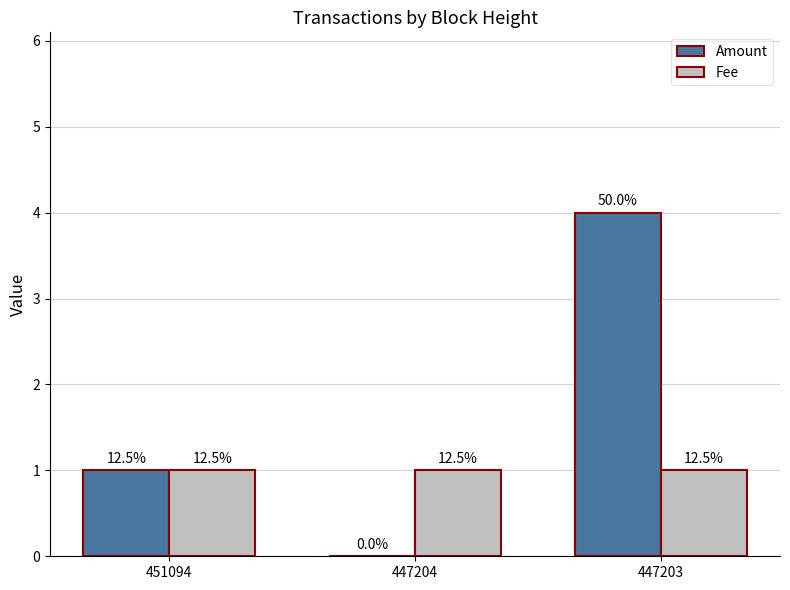

Between 451094 and 447203, which series saw the biggest shift?

Amount